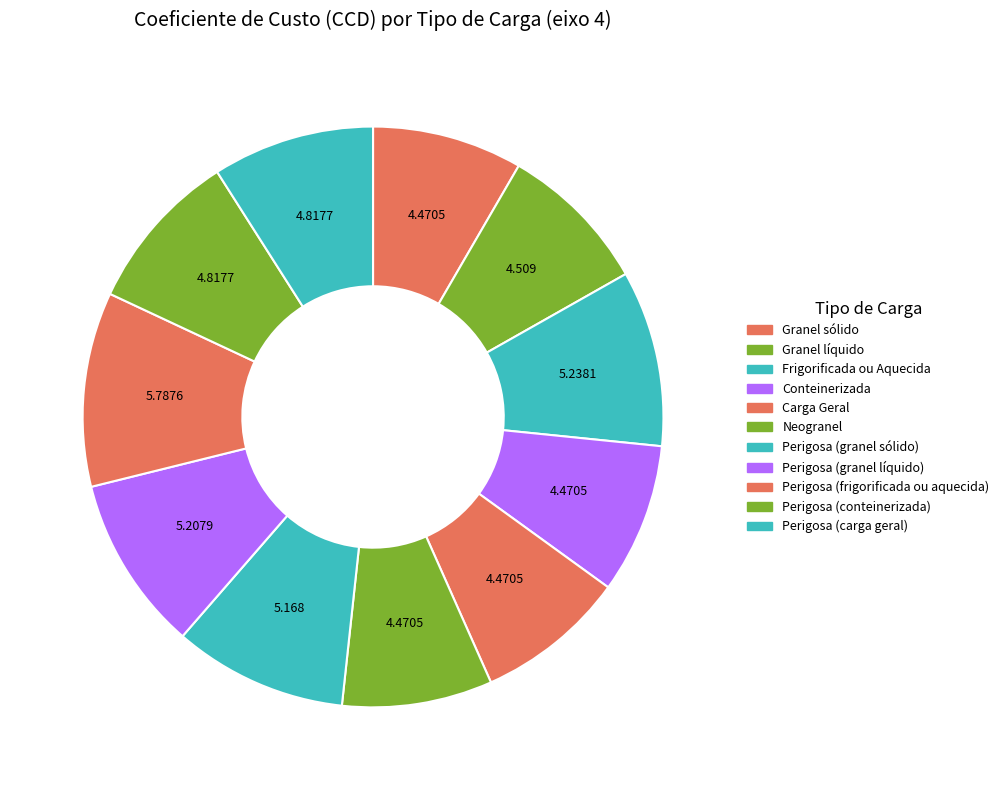

How many slices are in this pie chart?

11